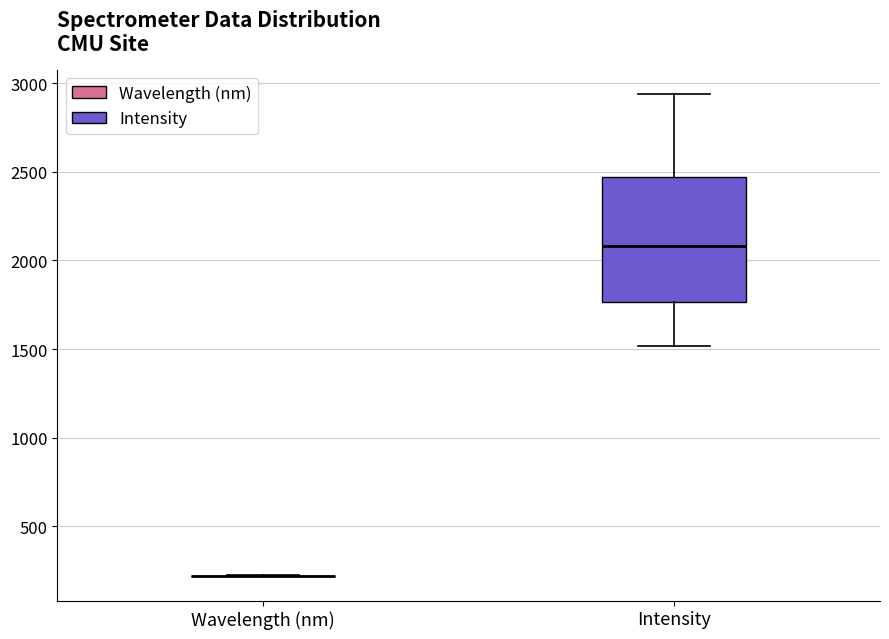

Reading left to right, read every box against the y-axis: the position of its median line, the range the box covers, and the ends of its whiskers. The values are not printed on the chart, so give them approximately, as read against the axis.

Wavelength (nm): box collapsed to a line at 200, whiskers 200 to 200
Intensity: median 2100, box 1750 to 2450, whiskers 1500 to 2950